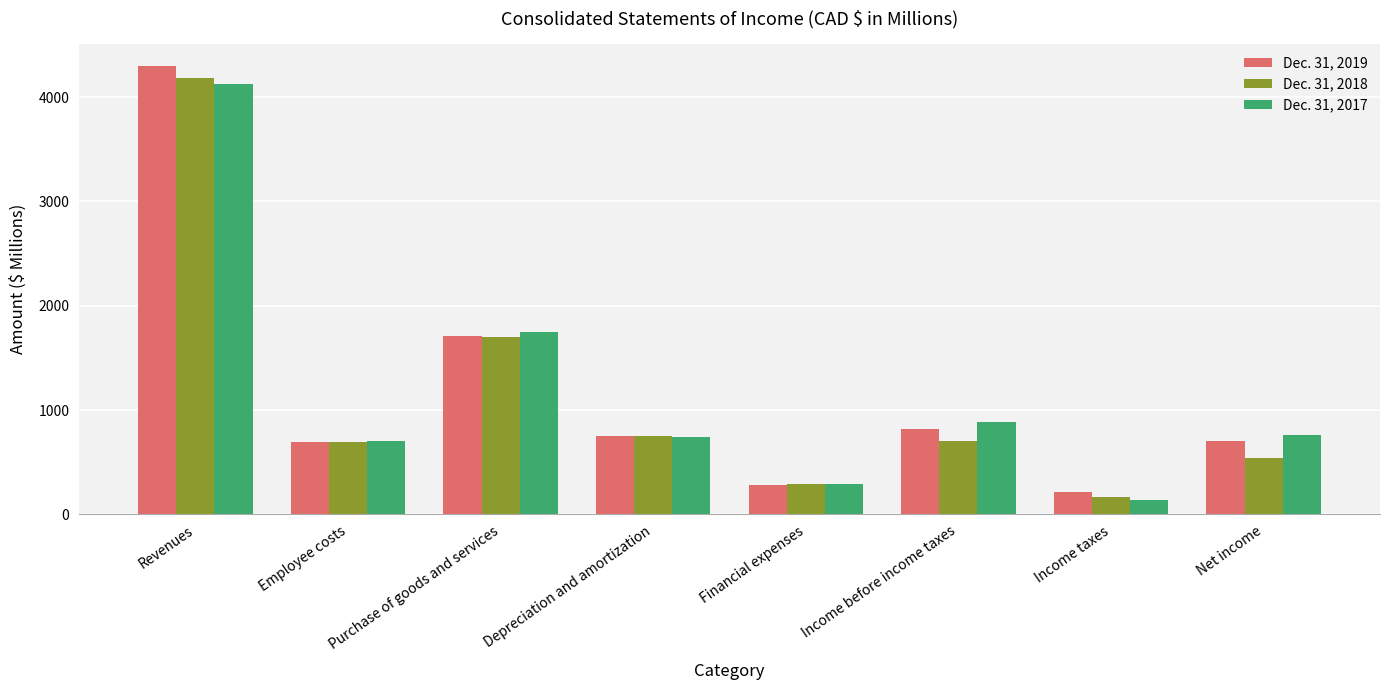

The value of Dec. 31, 2018 at Revenues is 4181.0. True or false?

True